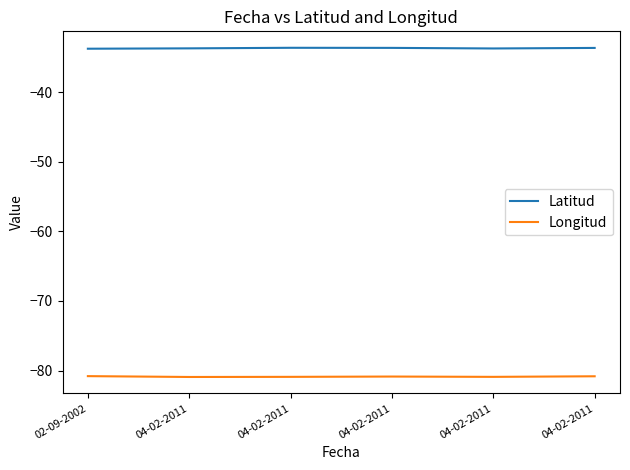

What are all the series names shown in the legend?

Latitud, Longitud